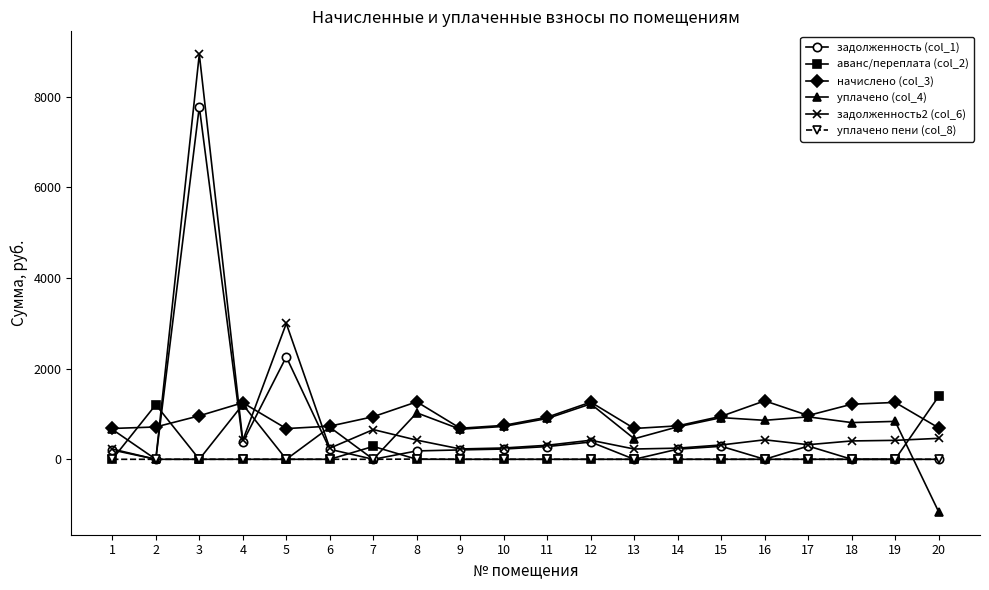

Is it true that уплачено (col_4) equals -1159.6 at 20?

True